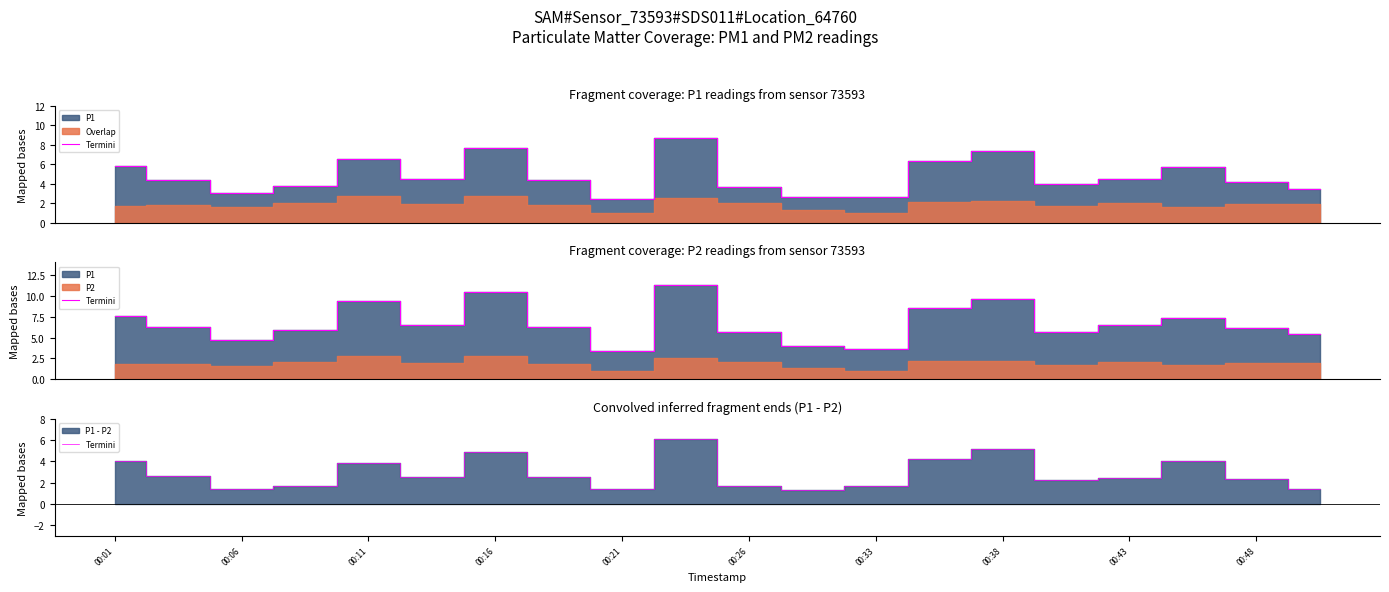

What position from the right is 00:01?

20